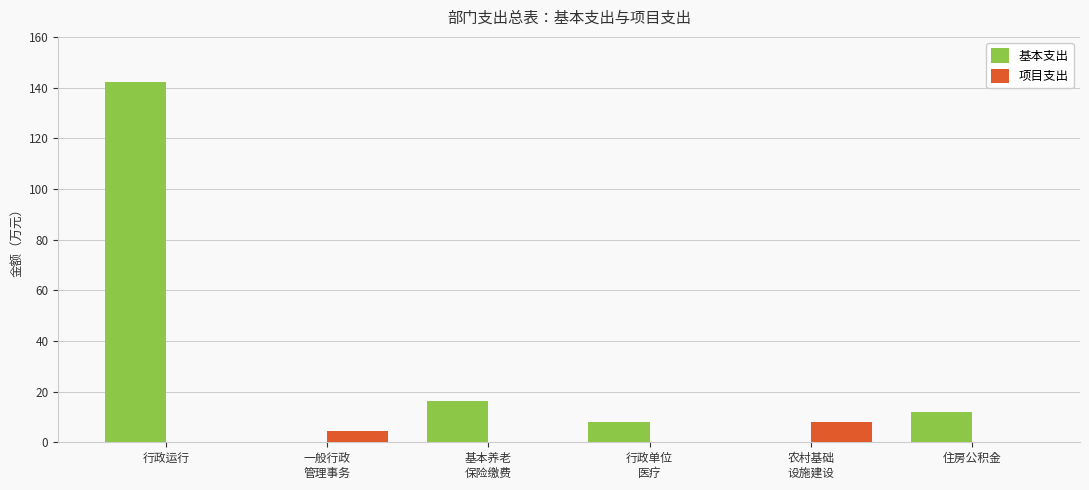

Are the bars grouped side by side (vs. stacked)?

Yes